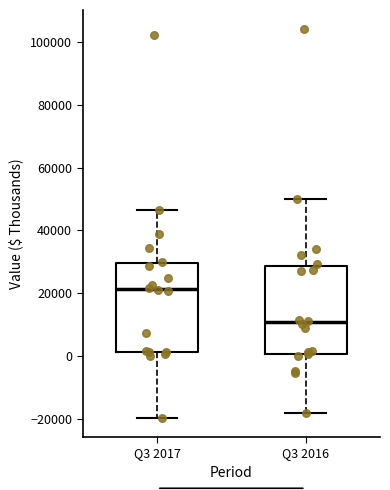

Reading left to right, read every box against the y-axis: the position of its median line, the range the box covers, and the ends of its whiskers. The values are not printed on the chart, so give them approximately, as read against the axis.

Q3 2017: median 22000, box 2000 to 30000, whiskers -20000 to 46000
Q3 2016: median 10000, box 0 to 28000, whiskers -18000 to 50000